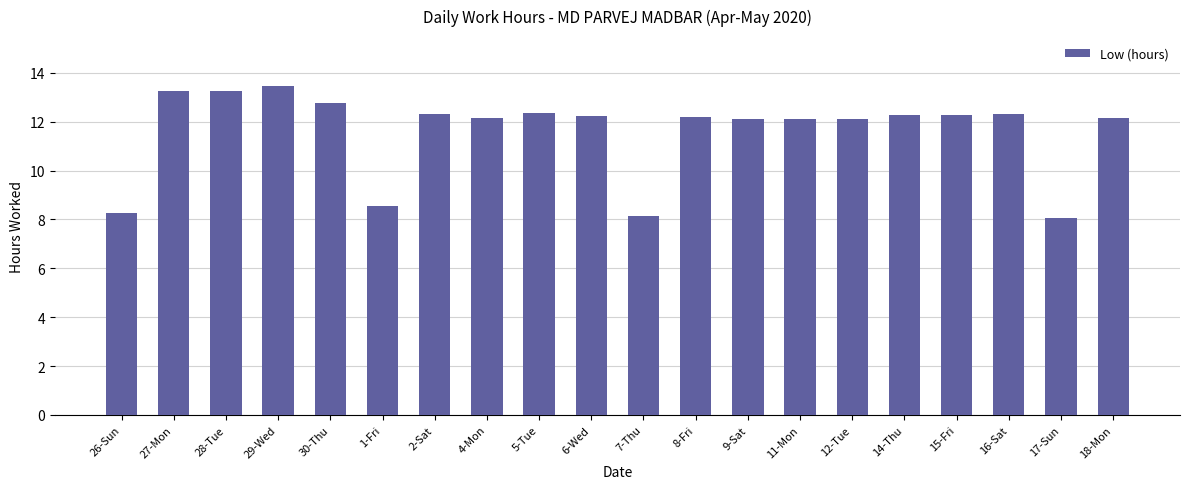

Approximately how many times larger is the value at 2-Sat compared to 9-Sat?

1.0